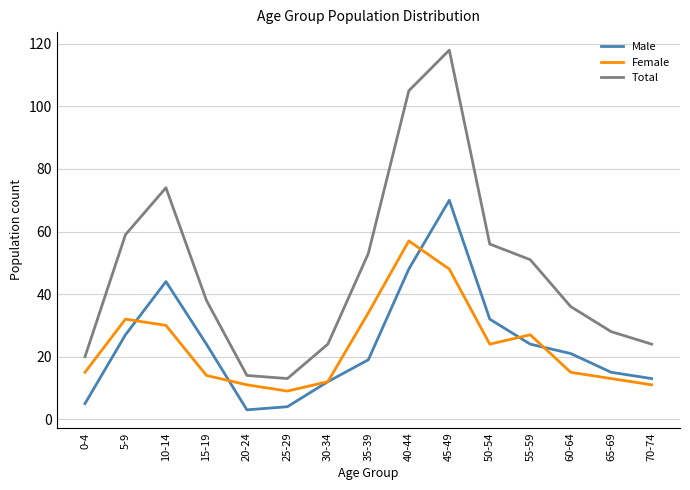

Between 45-49 and 50-54, which series saw the biggest shift?

Total